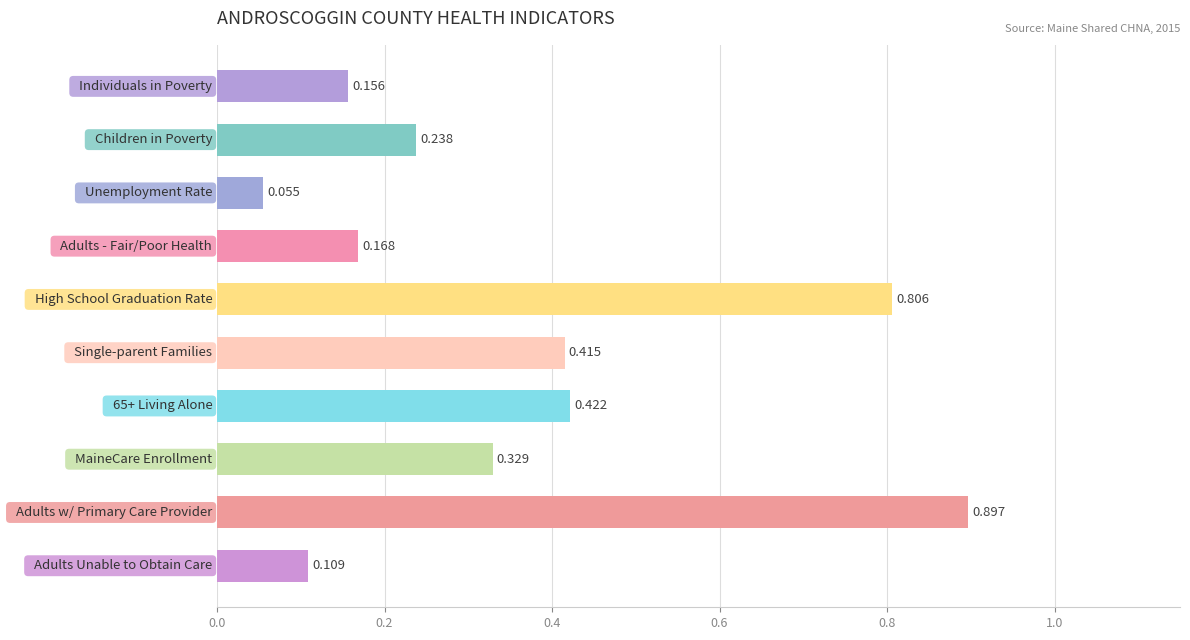

How many bars are there in total?

10